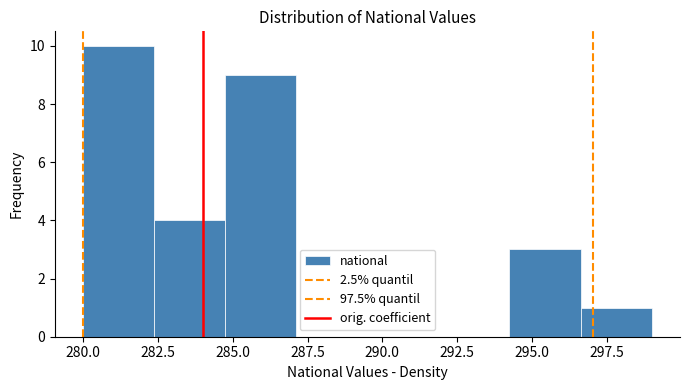

What is the height of the bar covering 285.0 to 287.0 on the x-axis? Neither the bar edges nor the heights are printed on the chart, so give them approximately, as read against the axes.

9